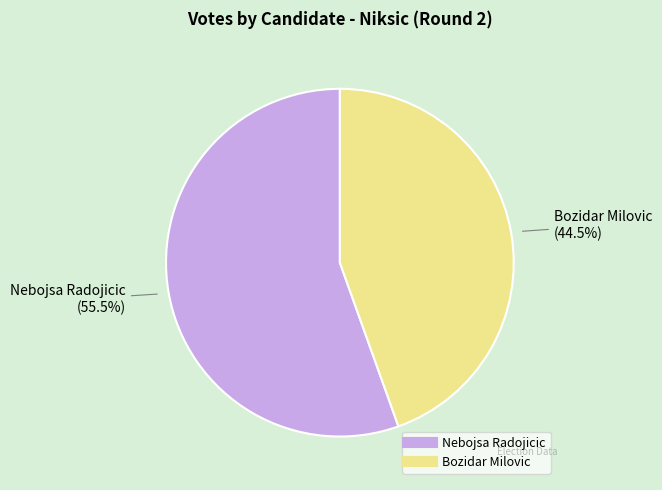

Rank the categories by value from lowest to highest.

Bozidar Milovic, Nebojsa Radojicic